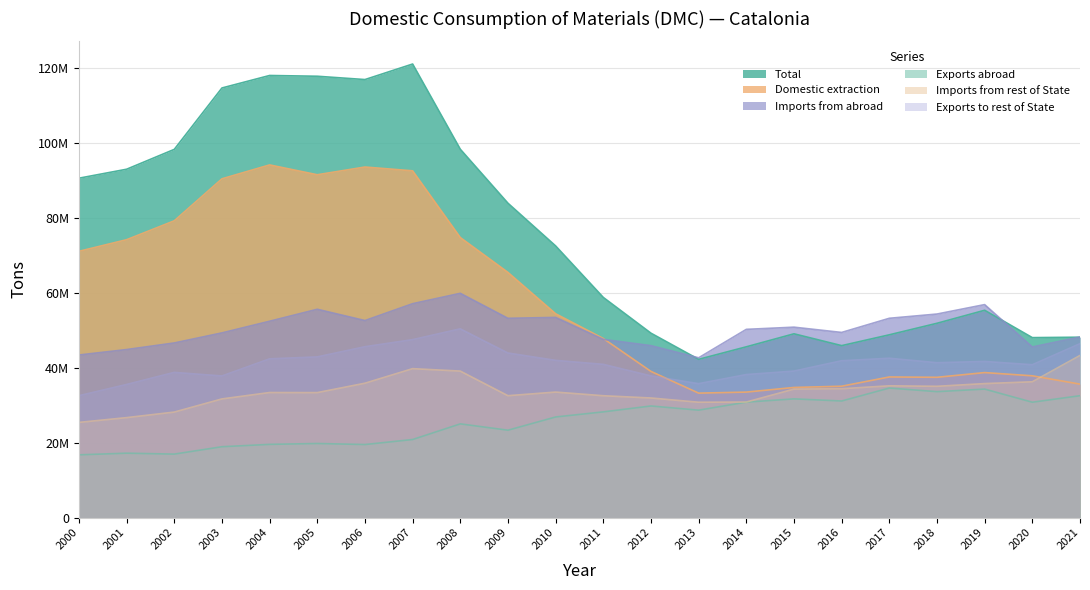

What is the sum of all Total values?

1667385538